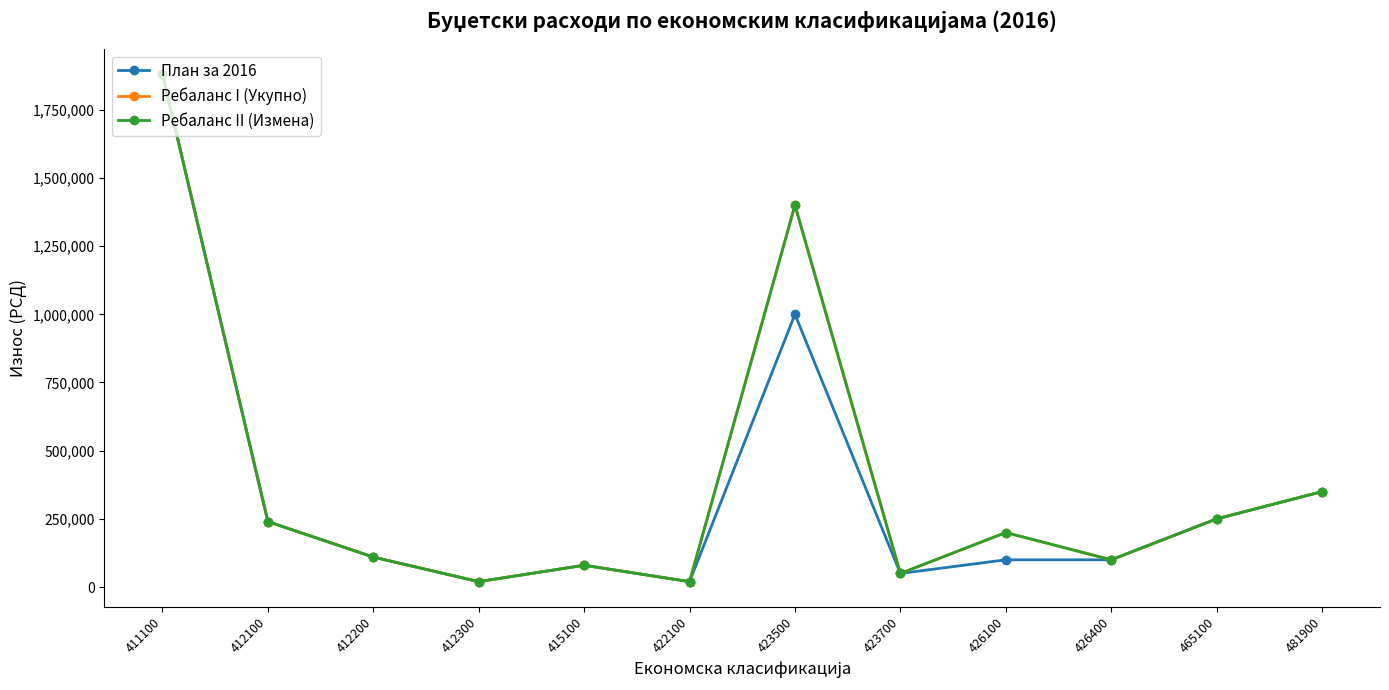

Is the value of Ребаланс II (Измена) at 423500 greater than the value of План за 2016 at 412100?

Yes